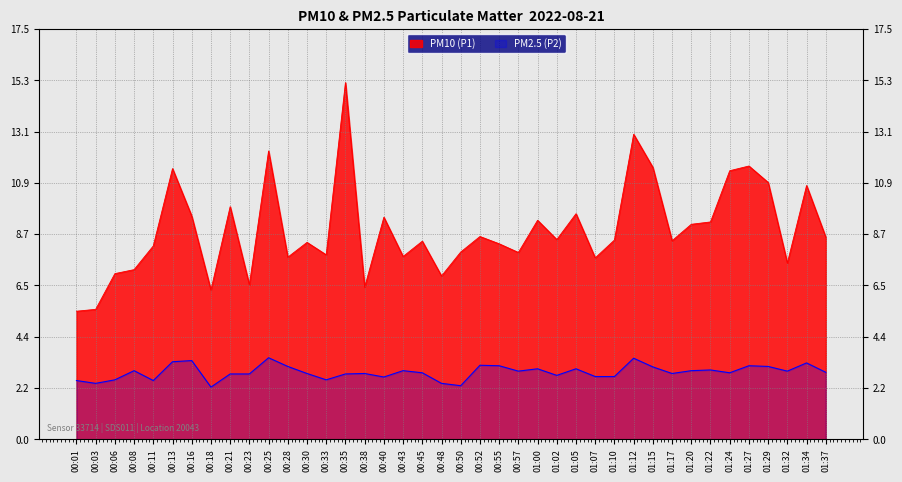

What is the difference between the PM10 (P1) values at 00:57 and 00:11?

0.3